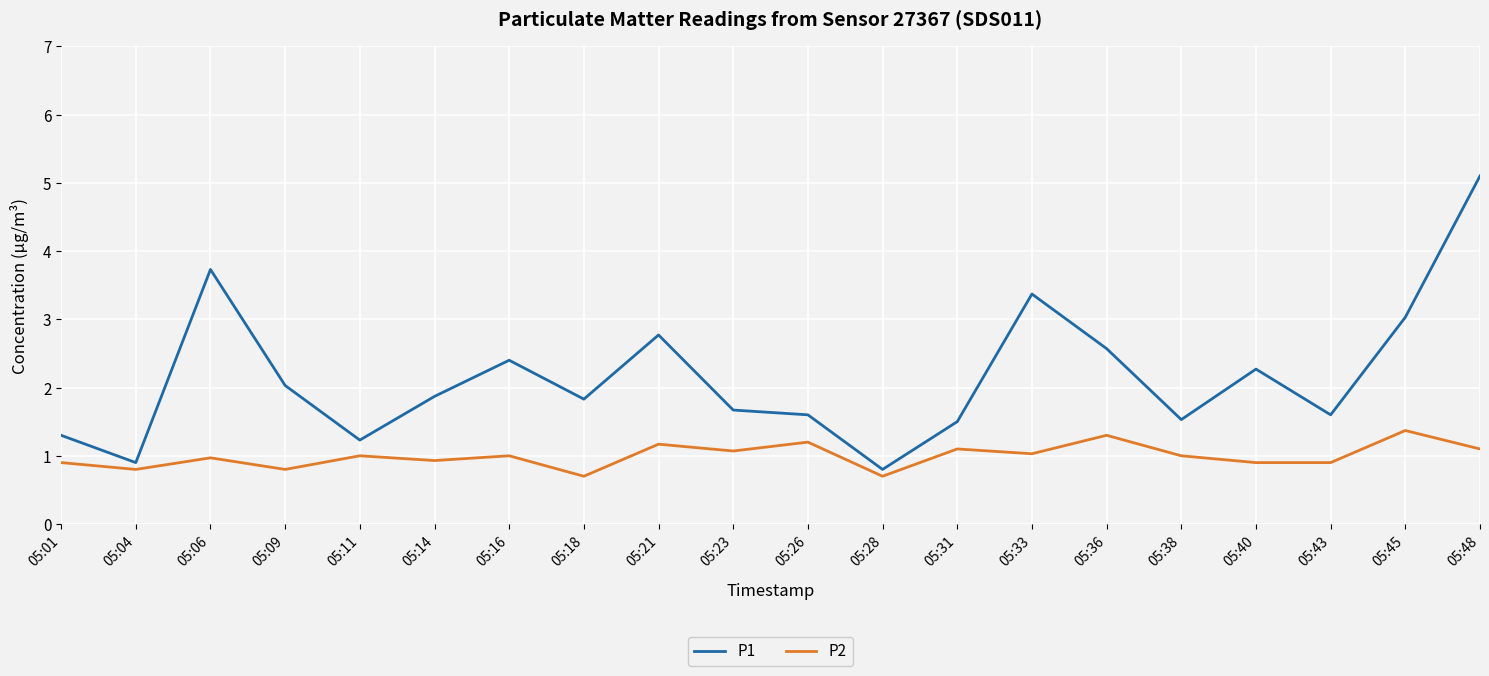

Which series has the largest range (max minus min)?

P1